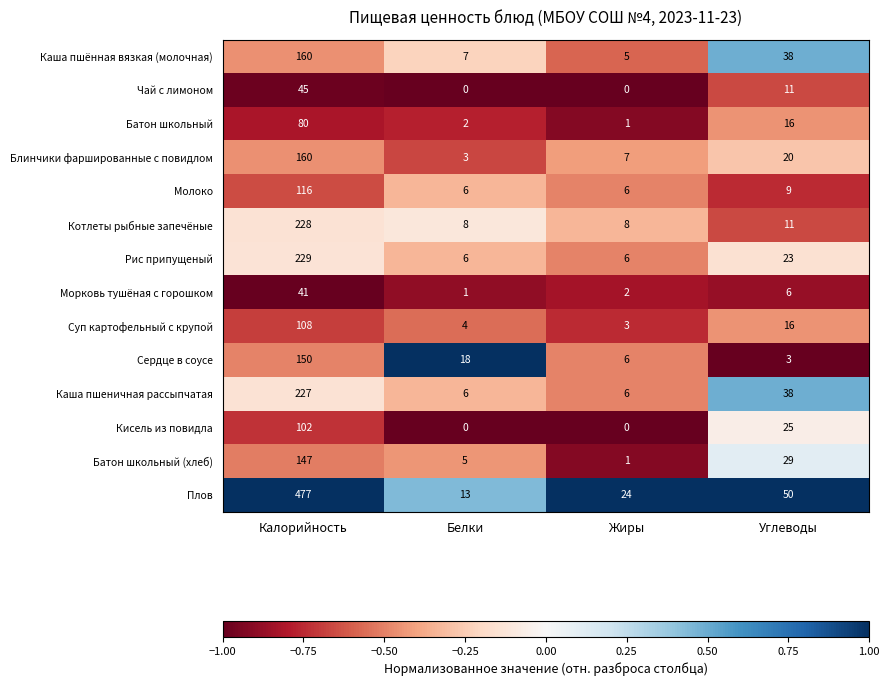

At which label is Плов closest to 245?

Углеводы